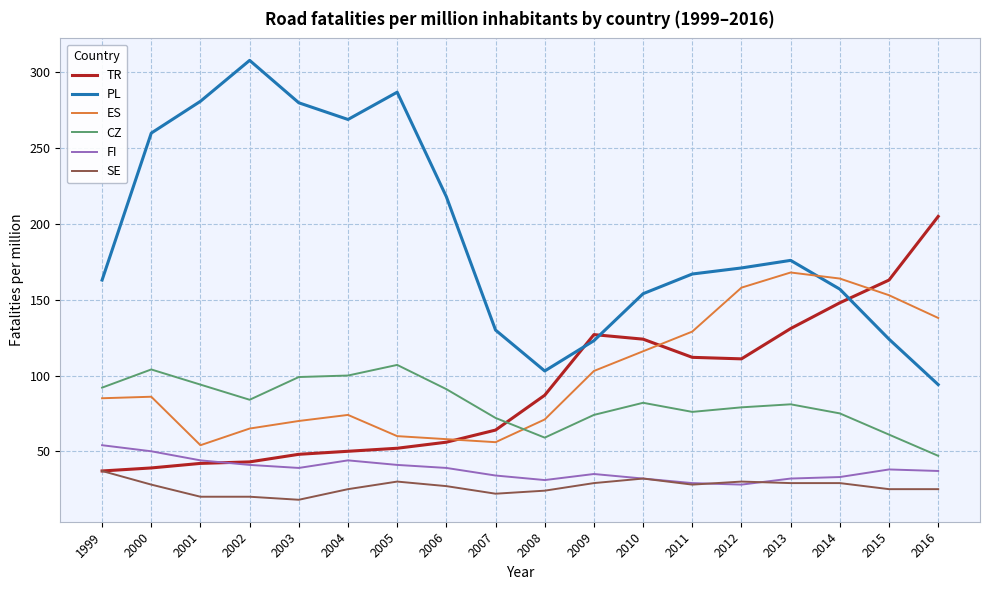

Which series ends up on top after the final intersection of PL and ES?

ES